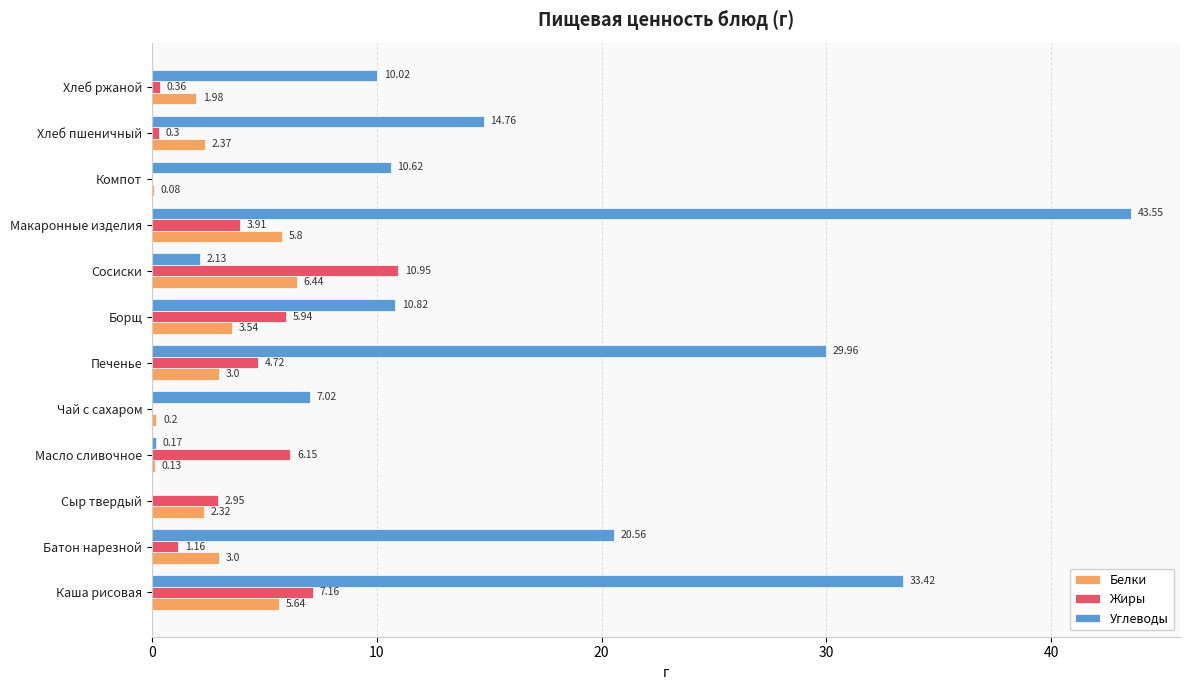

Which series changed the most between Масло сливочное and Макаронные изделия?

Углеводы